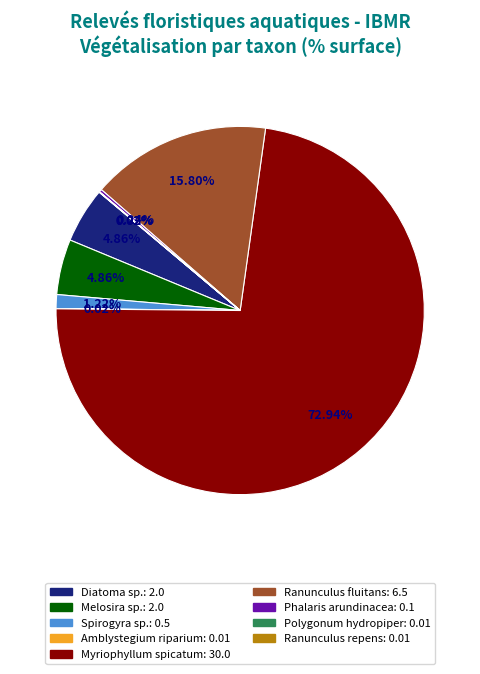

True or false: Myriophyllum spicatum accounts for 73% of the total.

True